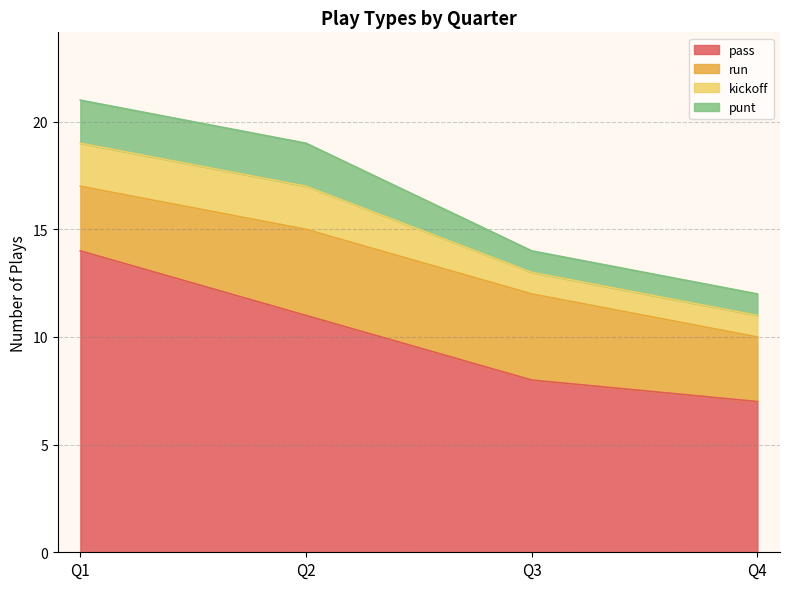

True or false: pass has a value of 7 at Q4.

True